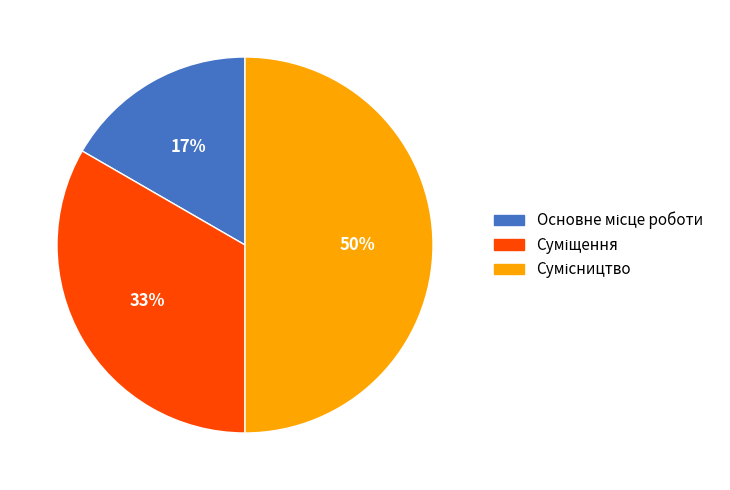

To the nearest percent, what is the average slice percentage?

33%